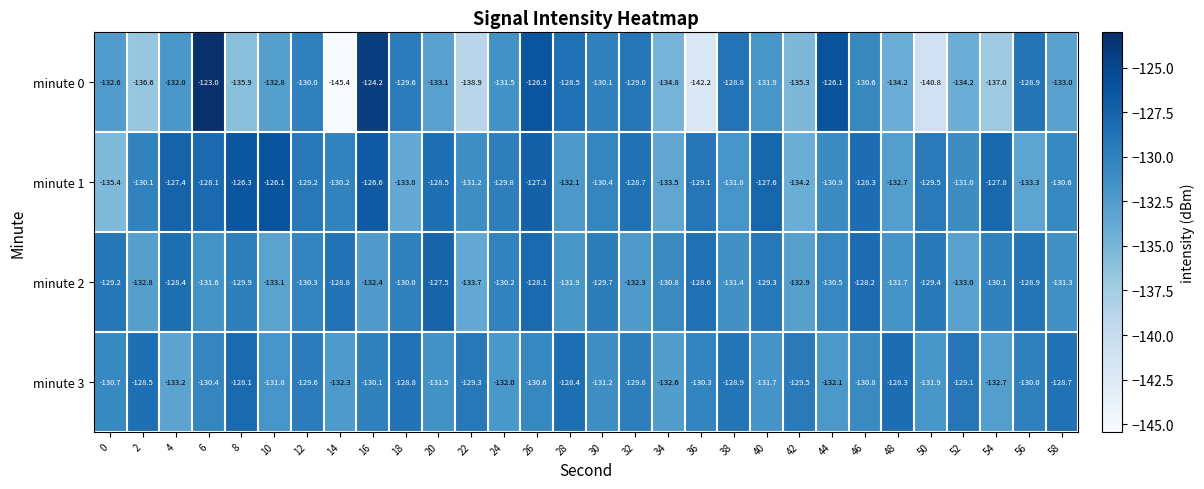

Rank the series at 46 from highest to lowest value.

minute 2, minute 1, minute 0, minute 3